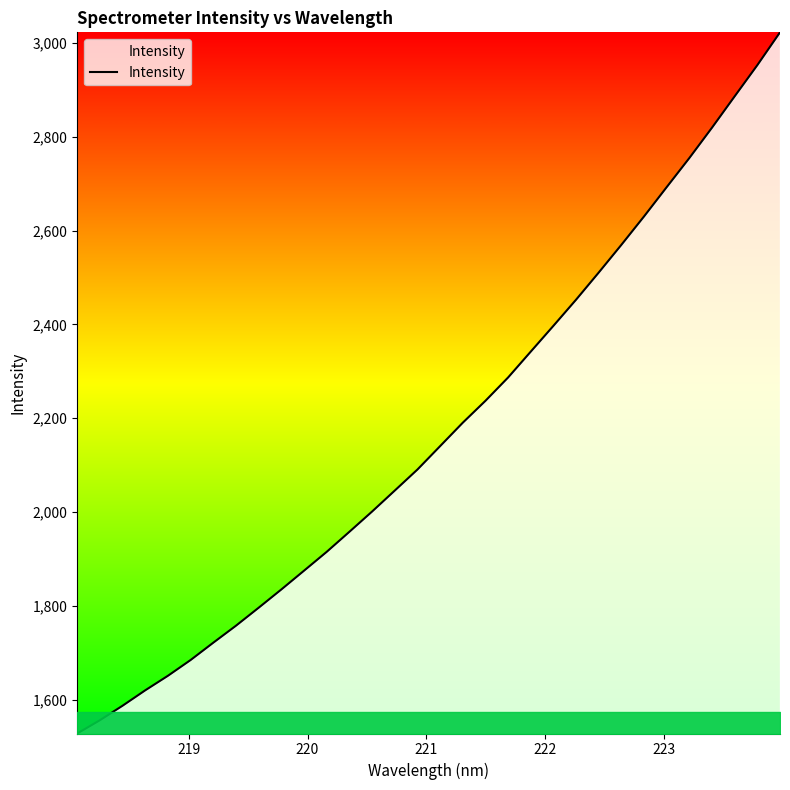

What is the minimum value shown in the chart?

1527.8